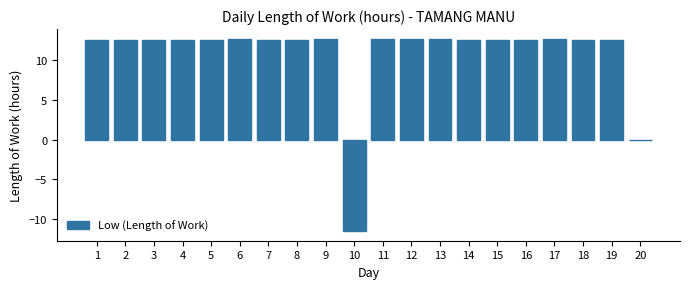

What is the ratio of the value at 15 to the value at 4?

1.0